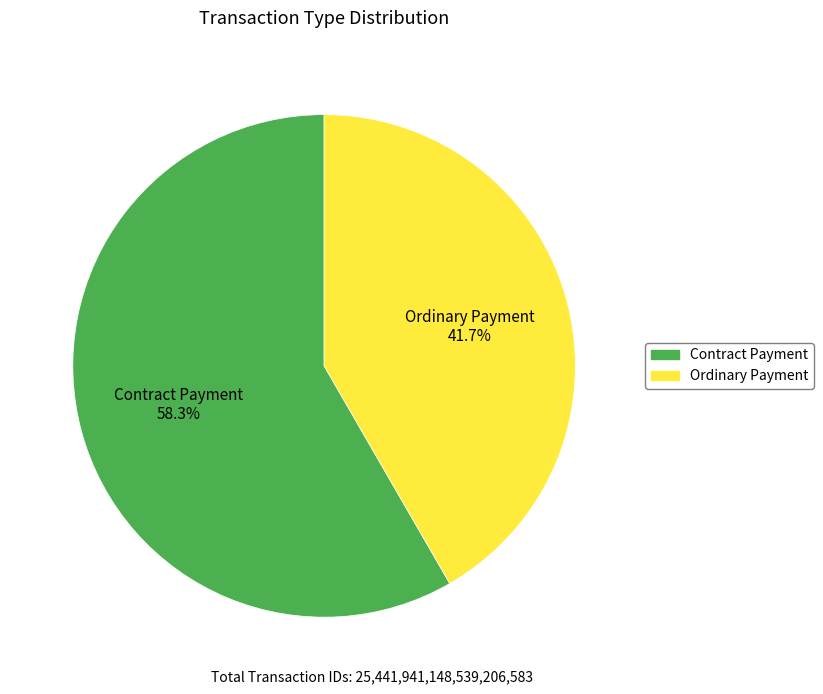

How many slices are in this pie chart?

2